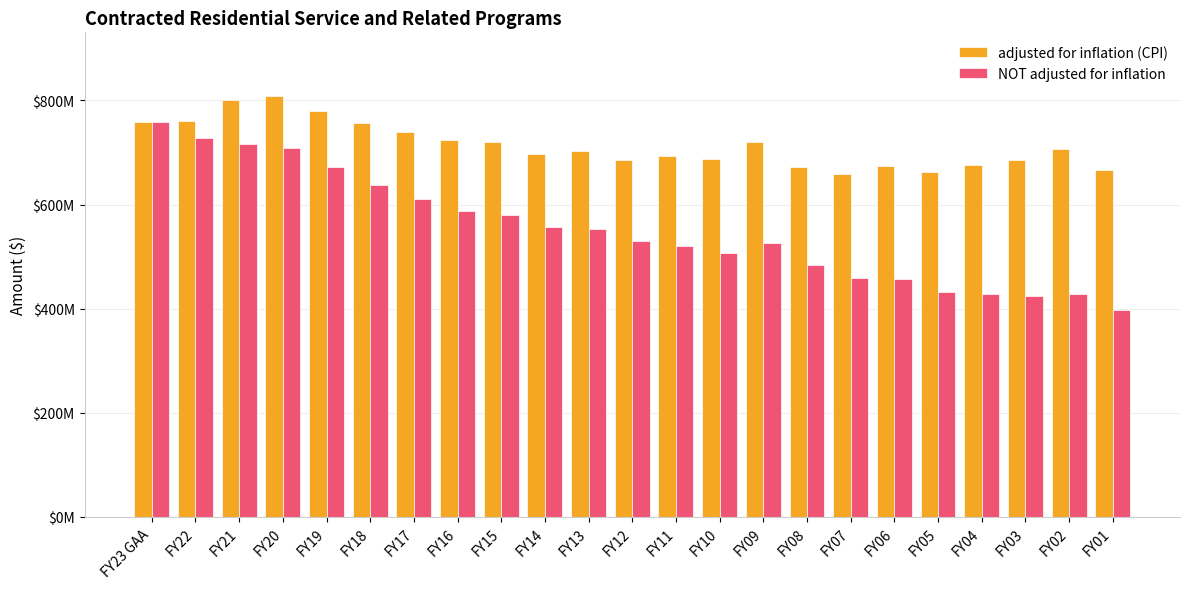

Does the chart contain any negative values?

No